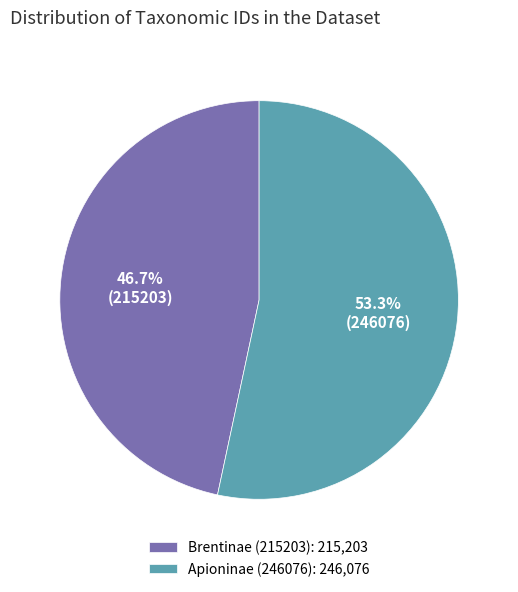

What portion of the pie excludes Apioninae (246076)?

46.7%